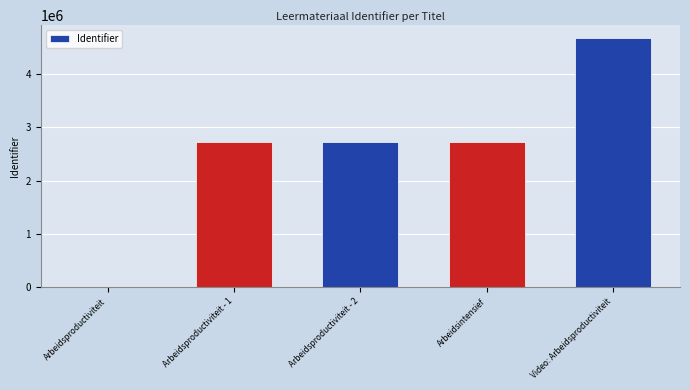

Which category has the highest value across all series?

Video: Arbeidsproductiviteit